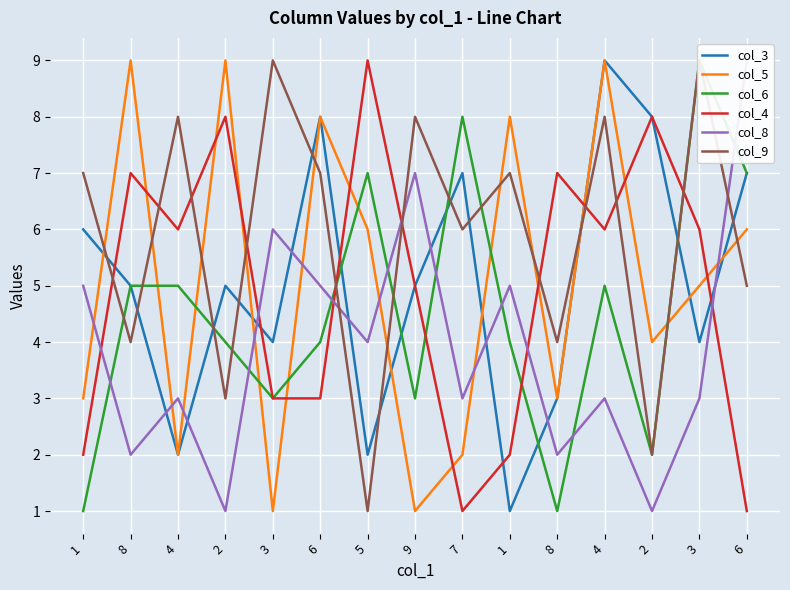

After their last crossing, which series has the higher values: col_5 or col_4?

col_5